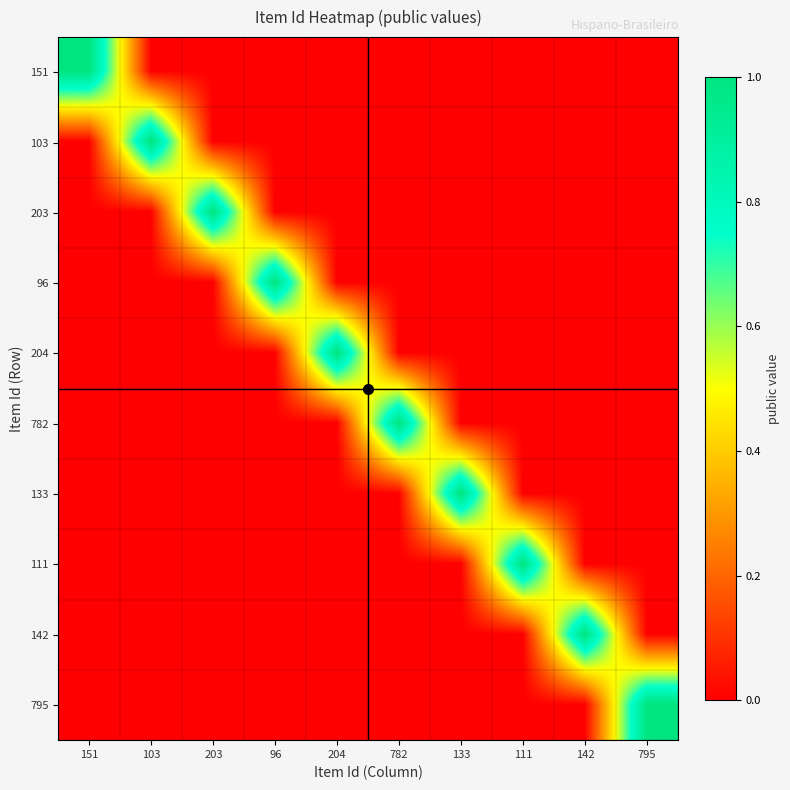

Which category has the lowest value across all series?

103